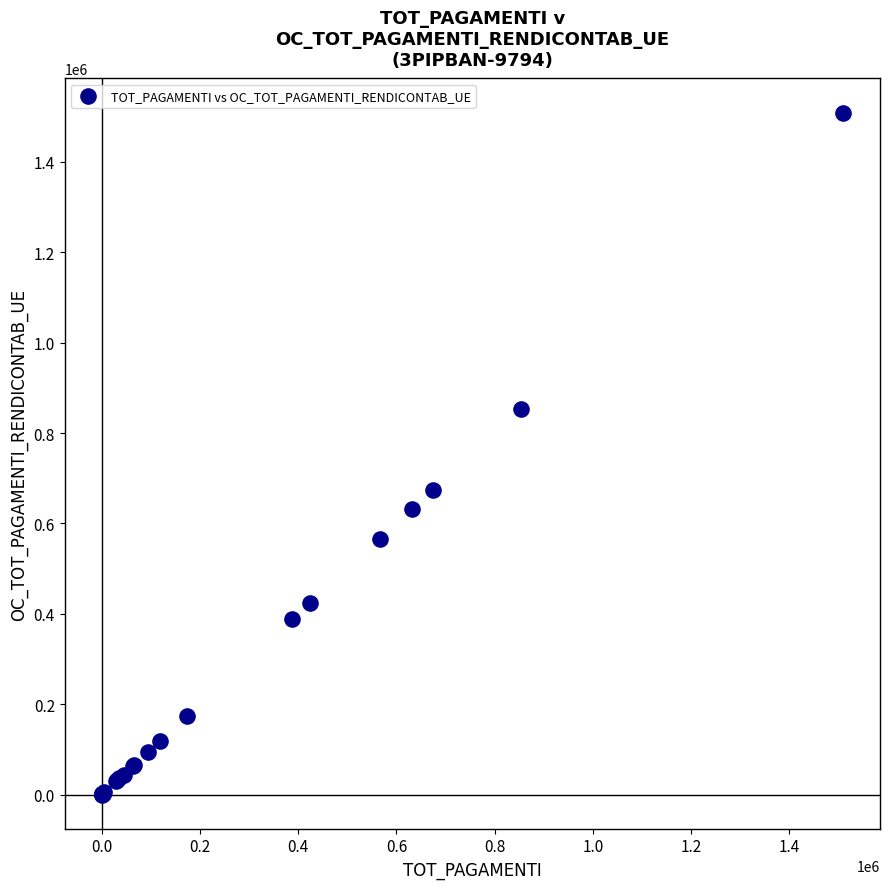

What Y value in the scatter plot is closest to 754600?

675063.0